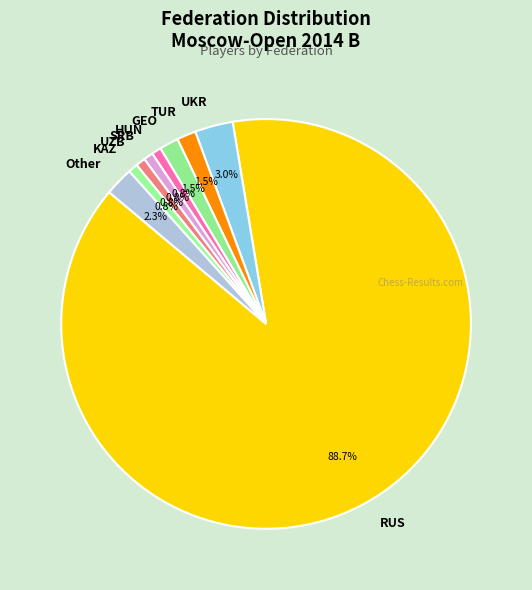

How many slices are in this pie chart?

9